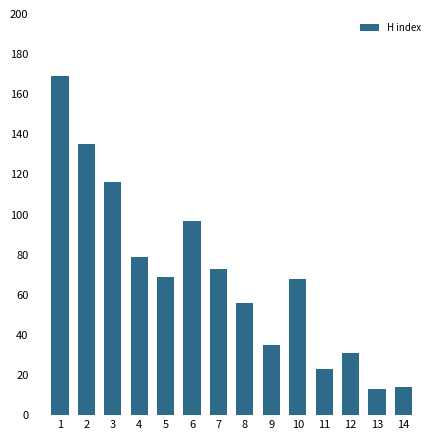

What is the sum of all values?

978